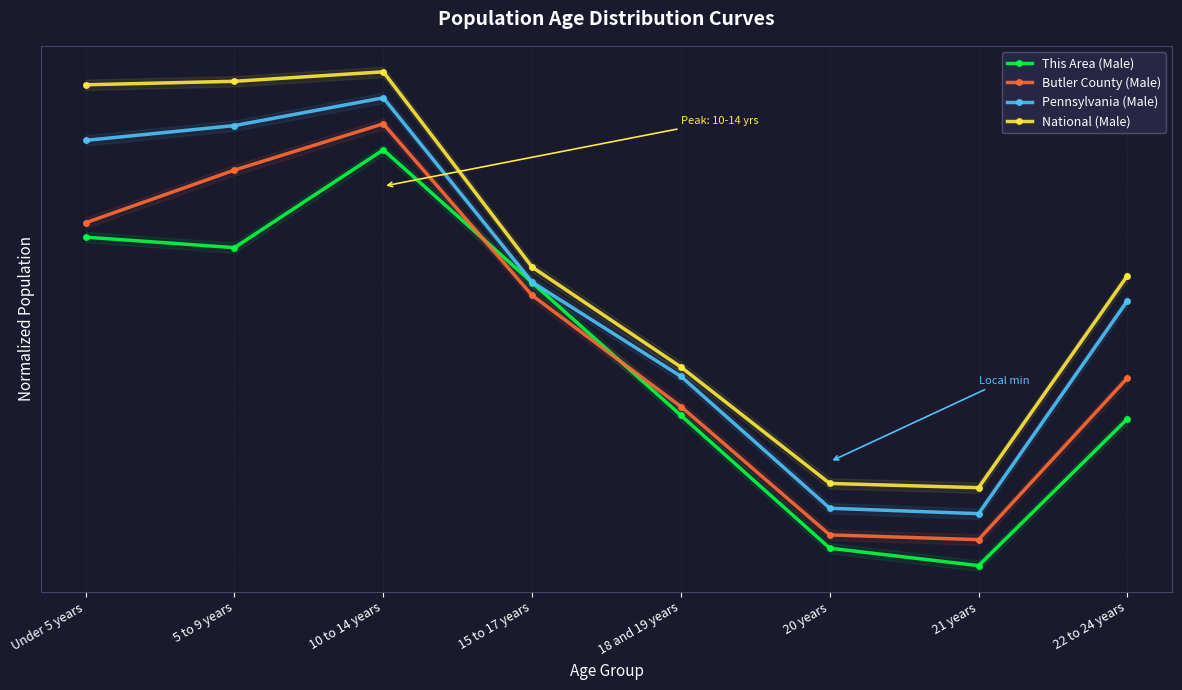

True or false: This Area (Male) has more than 2 interior local peaks.

False